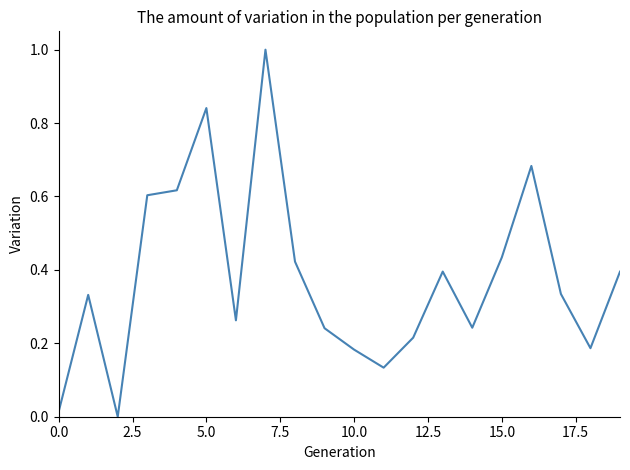

Does the chart have visible grid lines?

No